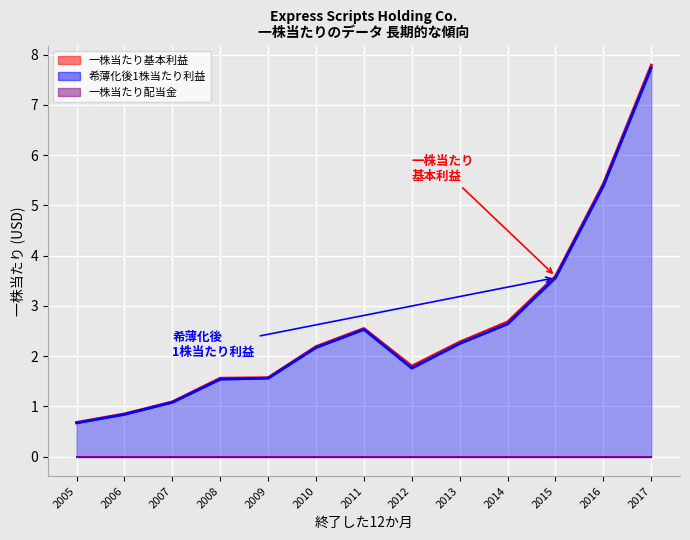

True or false: 一株当たり基本利益 and 希薄化後1株当たり利益 intersect in this chart.

False